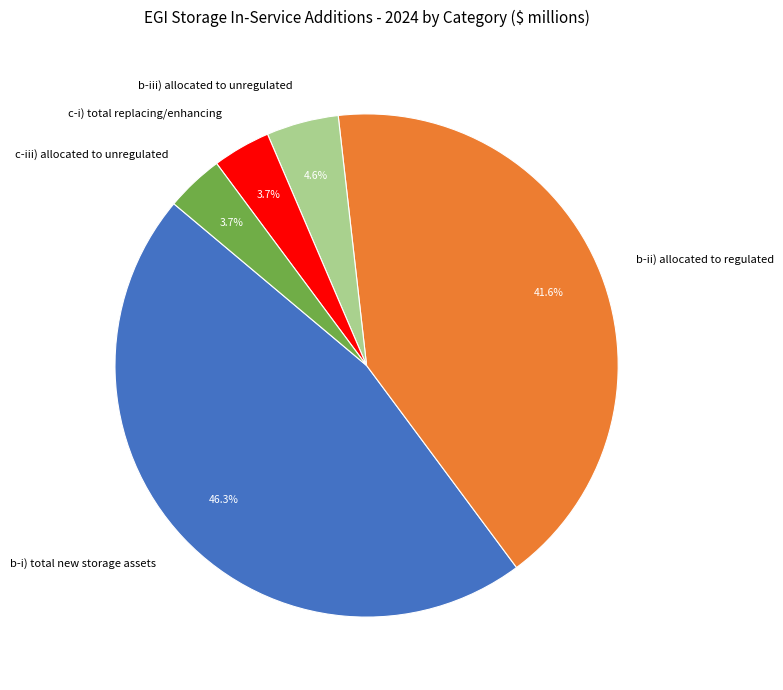

How many slices are in this pie chart?

5